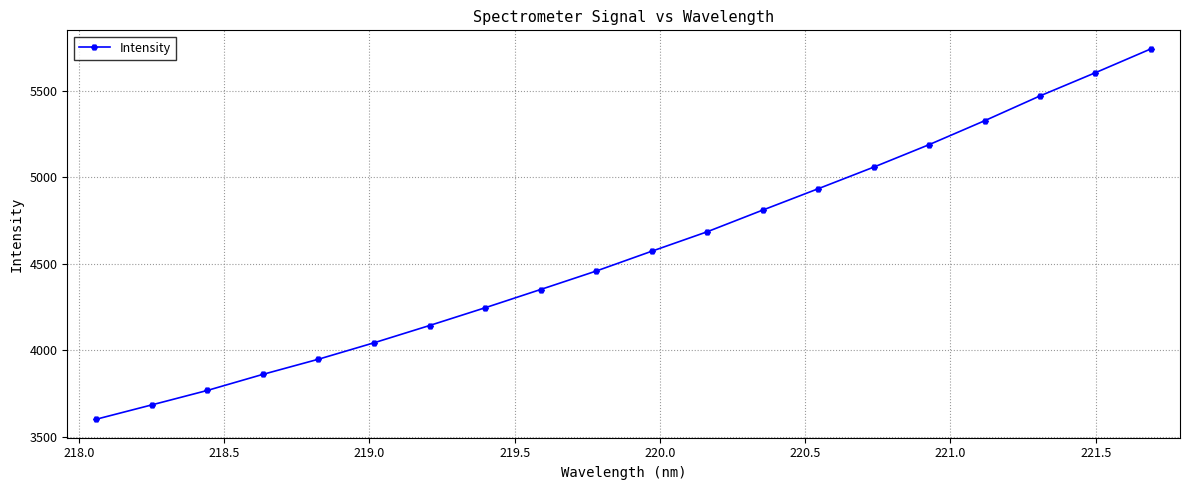

What is the greatest value displayed?

5744.5